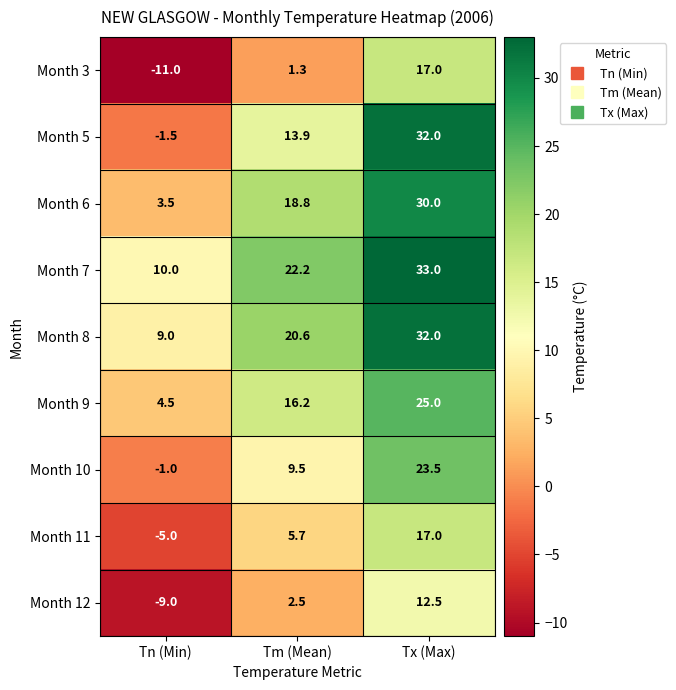

At Tn (Min), list the series in order from smallest to largest.

Month 3, Month 12, Month 11, Month 5, Month 10, Month 6, Month 9, Month 8, Month 7